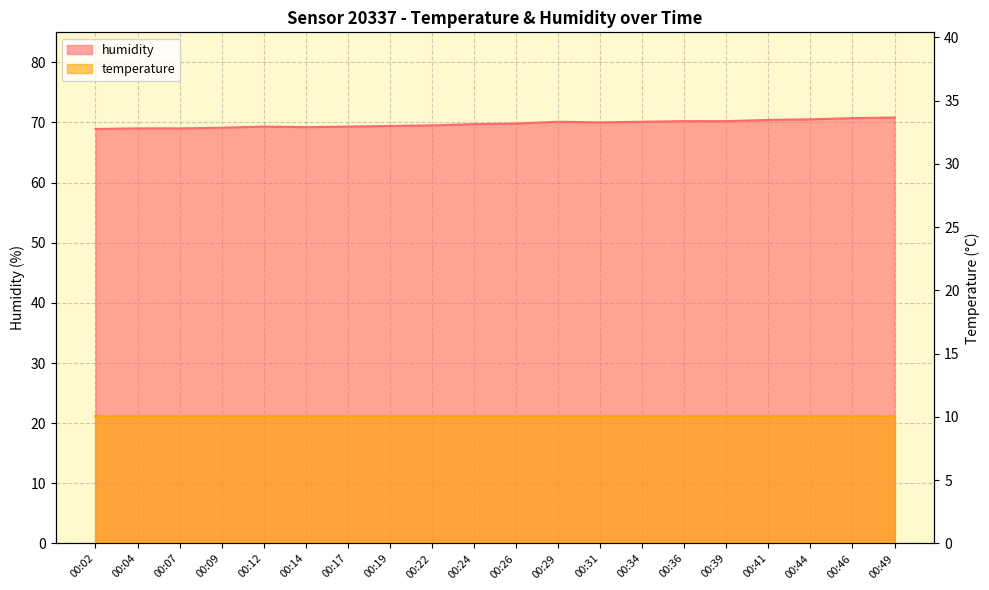

What is the average value?

69.8